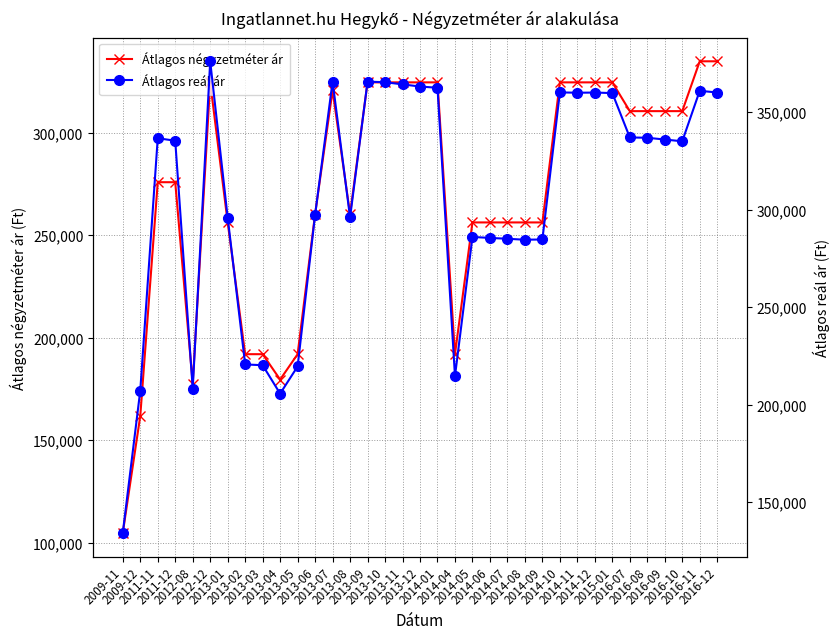

Does the chart display data point markers on the line(s)?

Yes